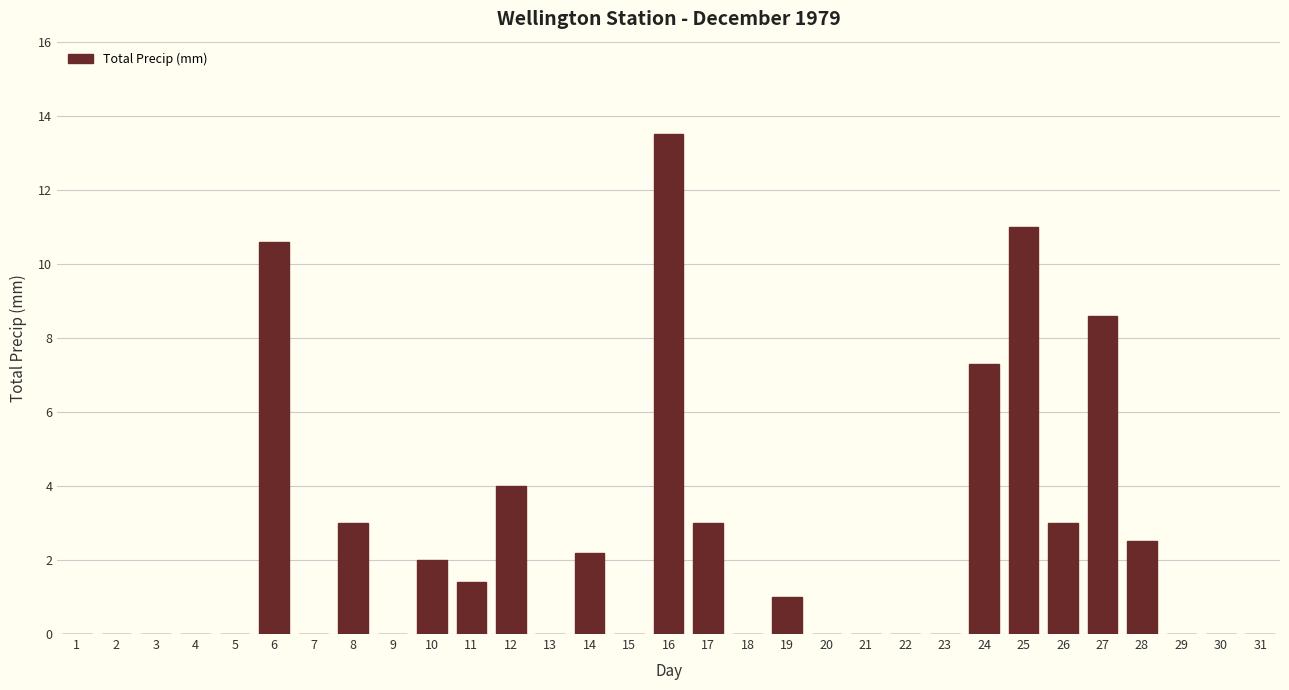

What is the sum of all values?

73.1